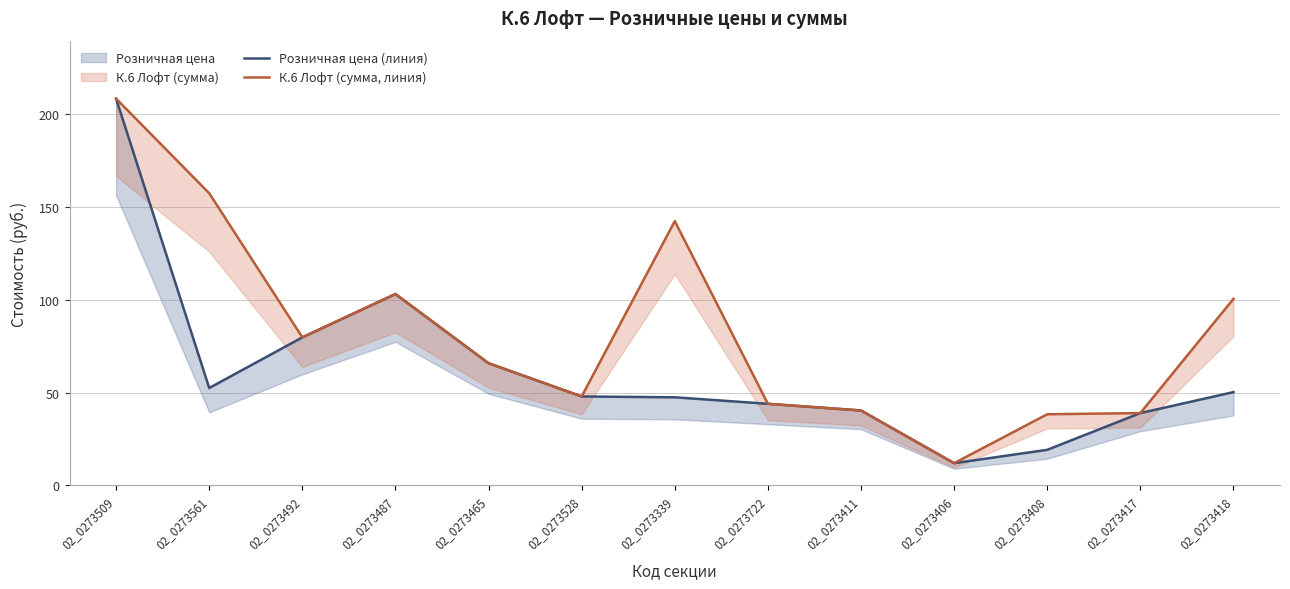

Rank the series by their average value, from lowest to highest.

Розничная цена (линия), К.6 Лофт (сумма, линия)